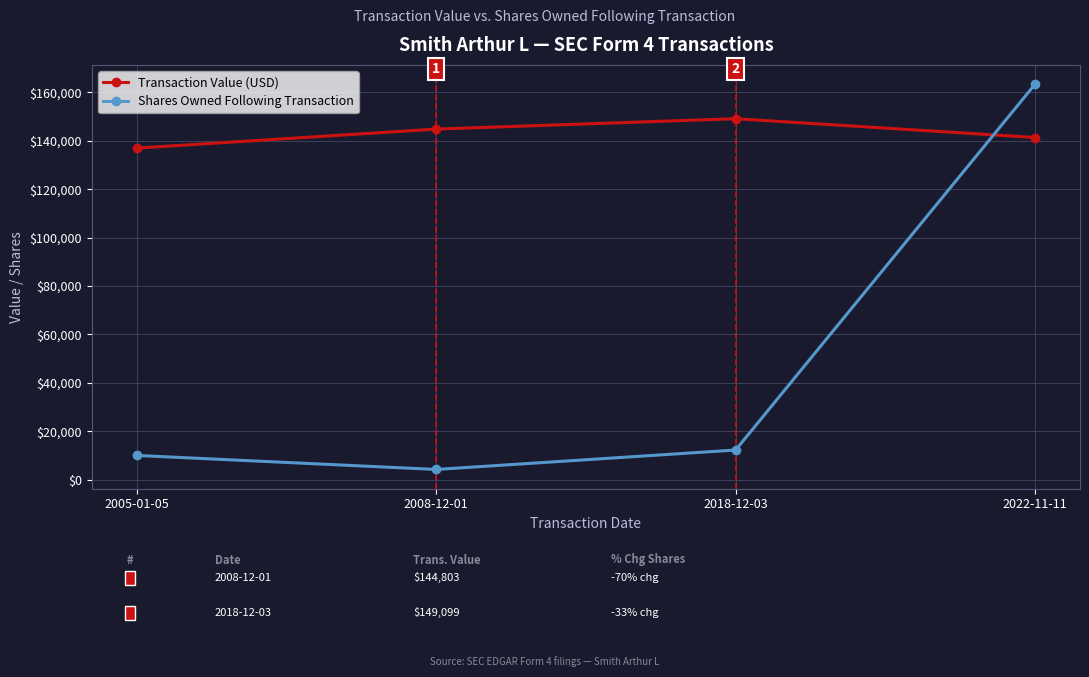

Rank the series by their maximum value, from highest to lowest.

Shares Owned Following Transaction, Transaction Value (USD)